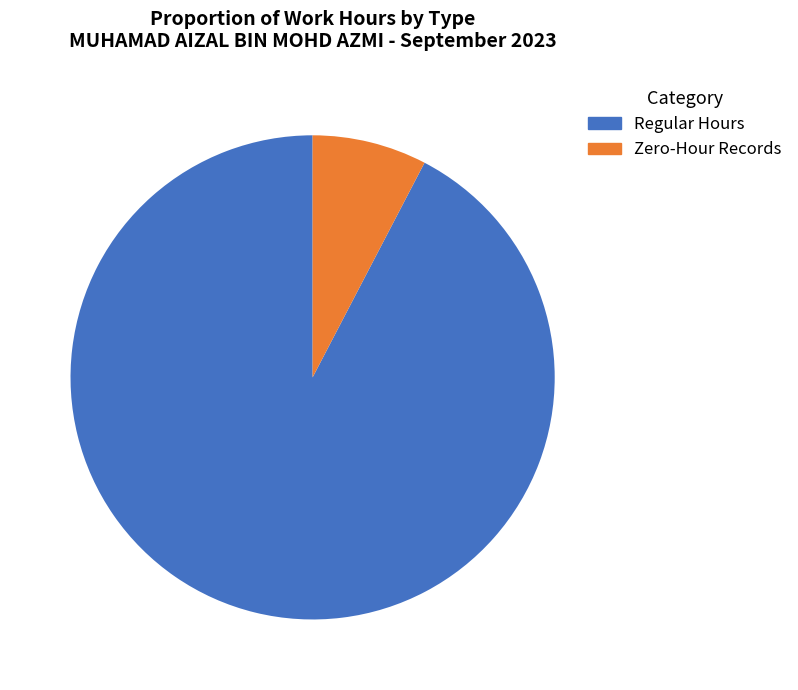

Rank the categories by value from highest to lowest.

Regular Hours, Zero-Hour Records